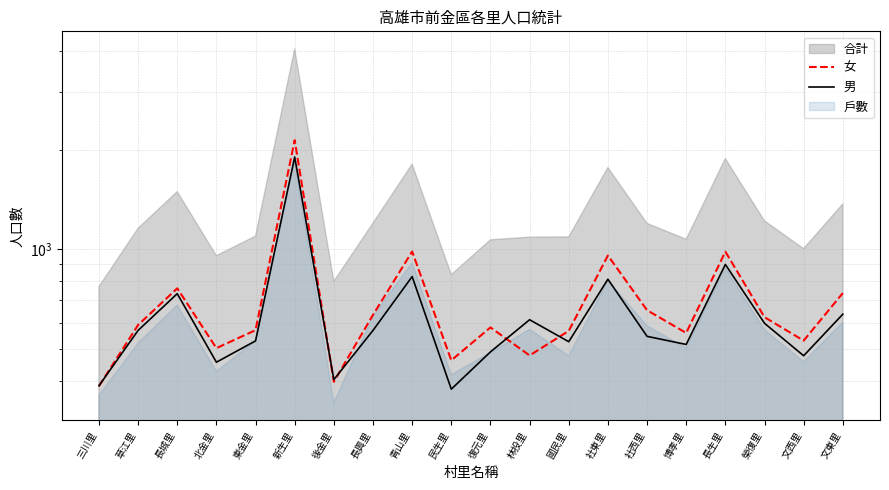

Between 青山里 and 博孝里, which series saw the biggest shift?

女